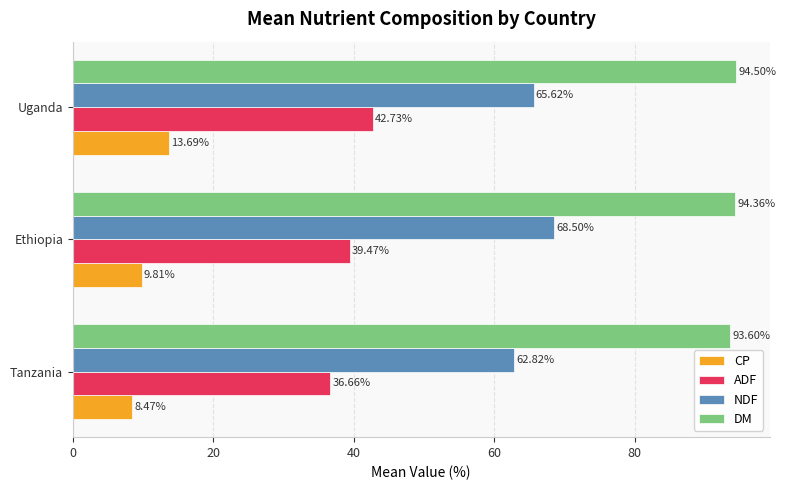

List the series in order of their overall mean, highest first.

DM, NDF, ADF, CP